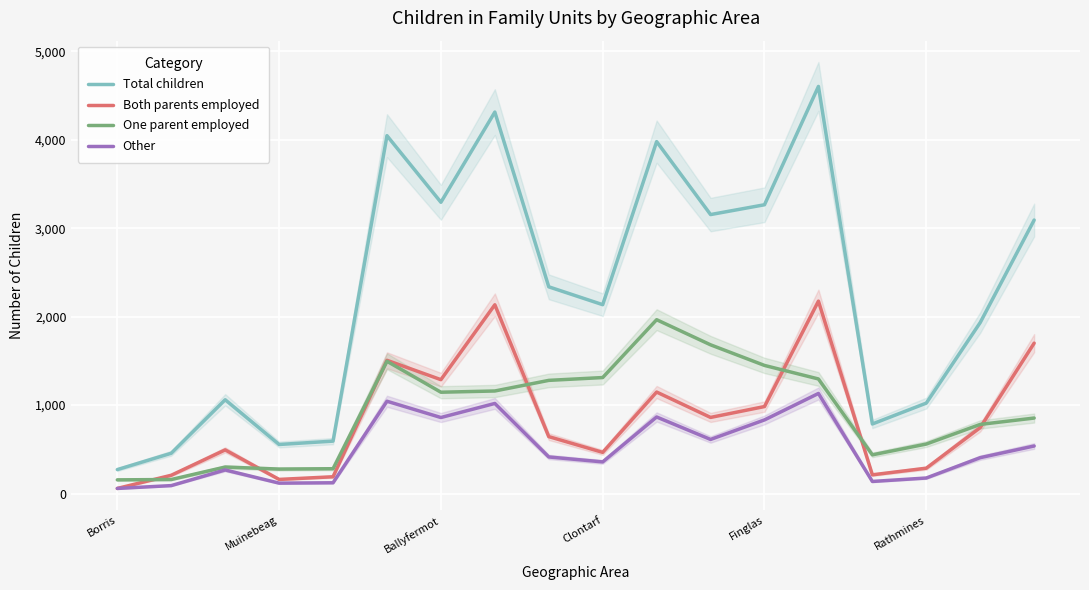

At which category is the sum across all series the highest?

13